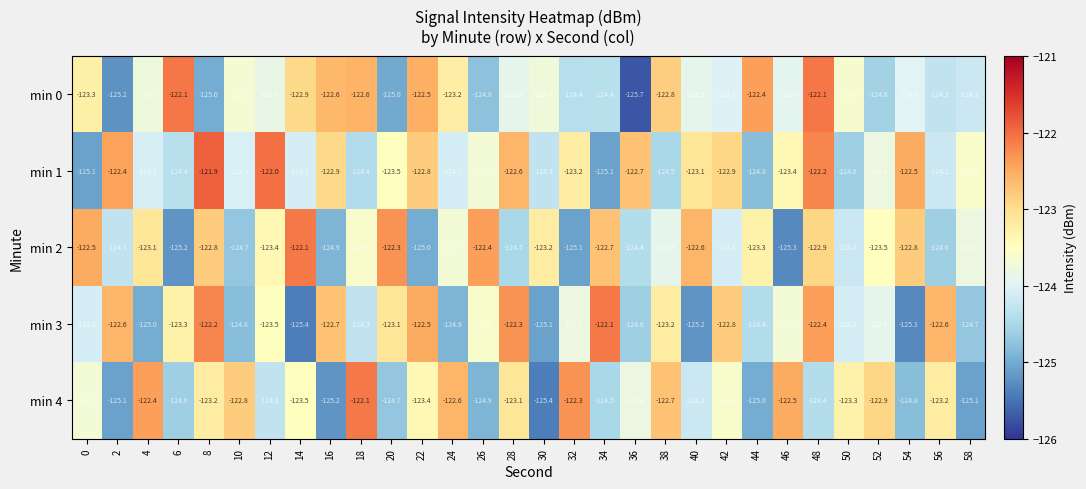

Rank the series at 40 from lowest to highest value.

min 3, min 4, min 0, min 1, min 2